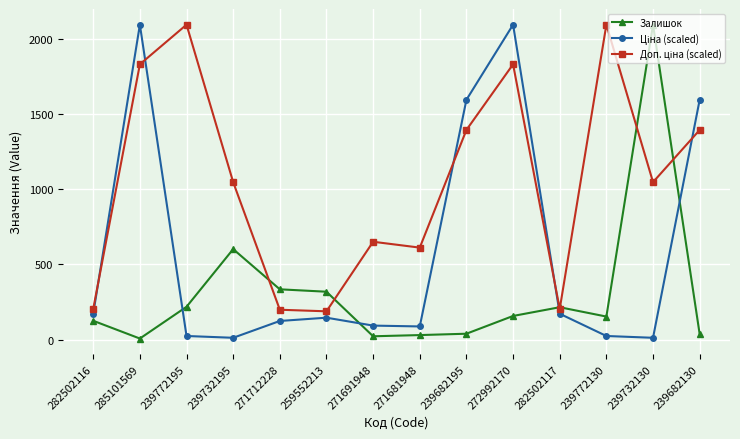

What is the total value across all series at 272992170?

4077.9